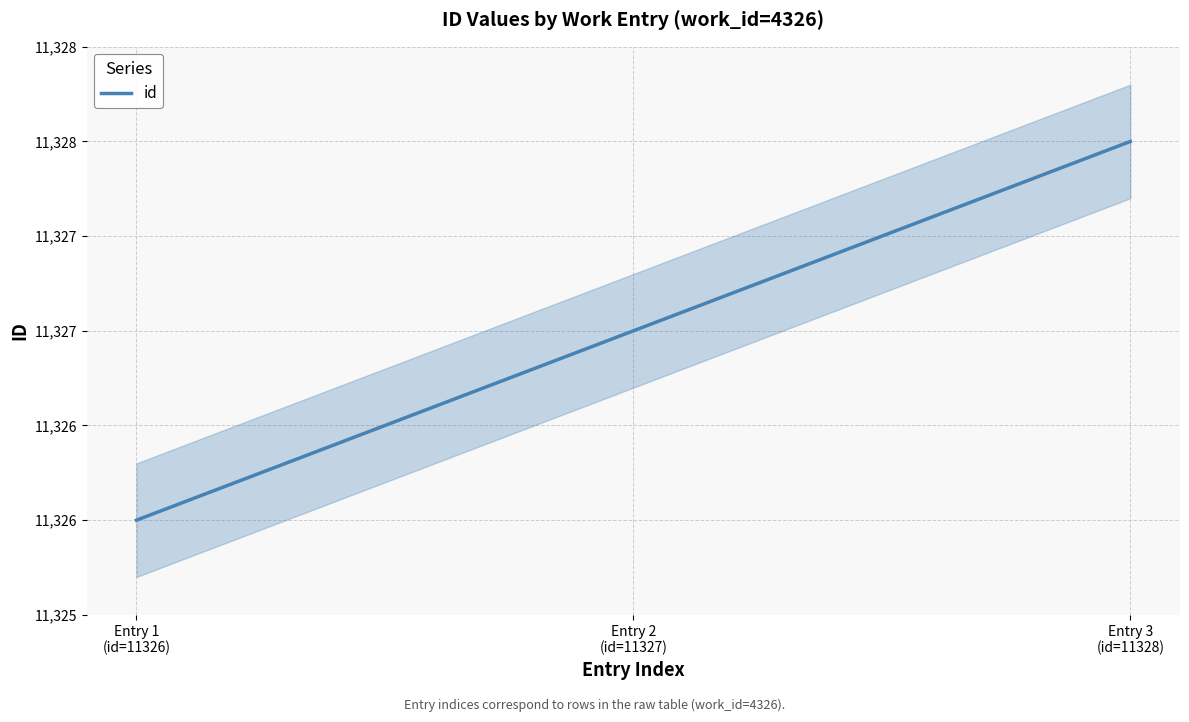

What position from the right is Entry 2
(id=11327)?

2